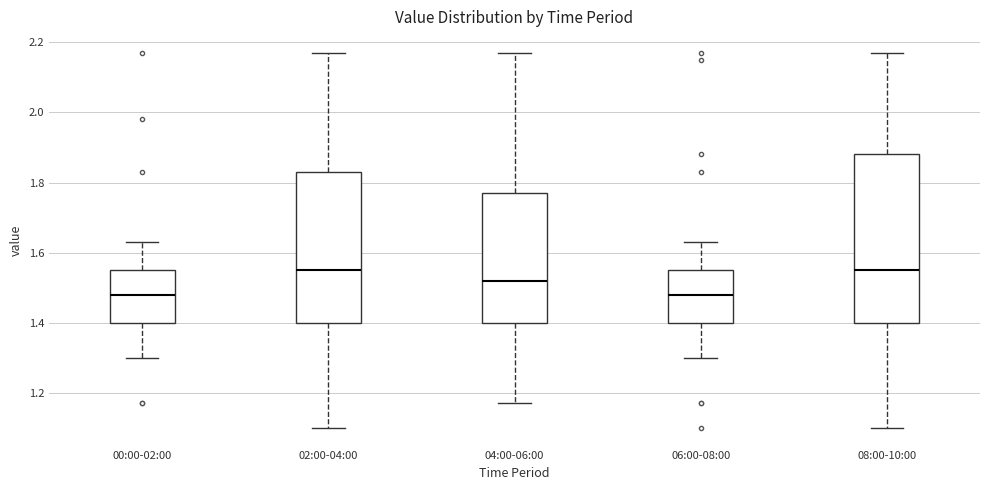

Reading left to right, transcribe this box plot: for each box, give where its median line is, the range the box spans, and where its two whiskers end, as read against the y-axis. The values are not printed on the chart, so give them approximately, as read against the axis.

00:00-02:00: median 1.48, box 1.40 to 1.56, whiskers 1.30 to 1.64
02:00-04:00: median 1.56, box 1.40 to 1.84, whiskers 1.10 to 2.18
04:00-06:00: median 1.52, box 1.40 to 1.78, whiskers 1.18 to 2.18
06:00-08:00: median 1.48, box 1.40 to 1.56, whiskers 1.30 to 1.64
08:00-10:00: median 1.56, box 1.40 to 1.88, whiskers 1.10 to 2.18